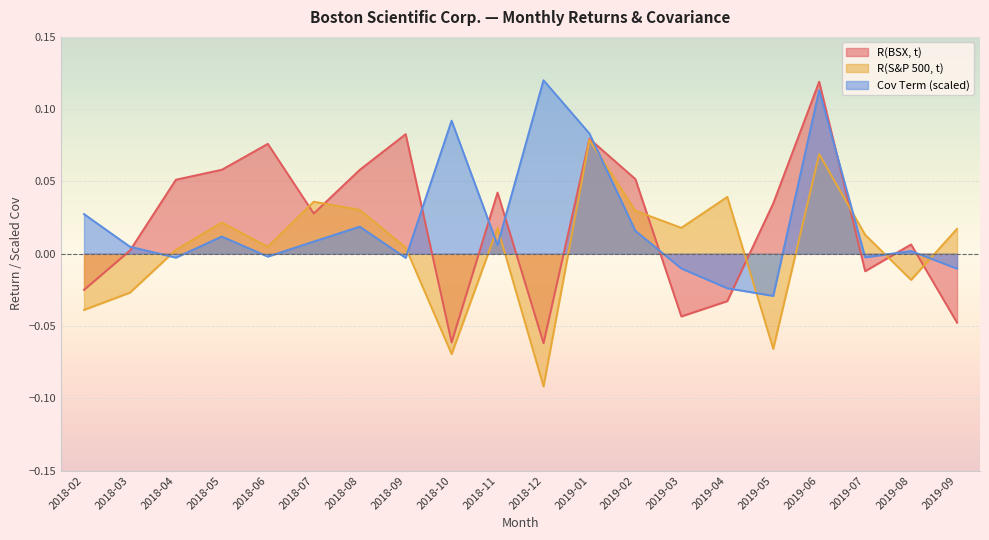

Reading left to right, extract all data points from this chart.

R(BSX, t): -0.0	0.0	0.1	0.1	0.1	0.0	0.1	0.1	-0.1	0.0	-0.1	0.1	0.1	-0.0	-0.0	0.0	0.1	-0.0	0.0	-0.0
R(S&P 500, t): -0.0	-0.0	0.0	0.0	0.0	0.0	0.0	0.0	-0.1	0.0	-0.1	0.1	0.0	0.0	0.0	-0.1	0.1	0.0	-0.0	0.0
Cov Term: 0.0	0.0	-0.0	0.0	-0.0	0.0	0.0	-0.0	0.1	0.0	0.1	0.1	0.0	-0.0	-0.0	-0.0	0.1	-0.0	0.0	-0.0